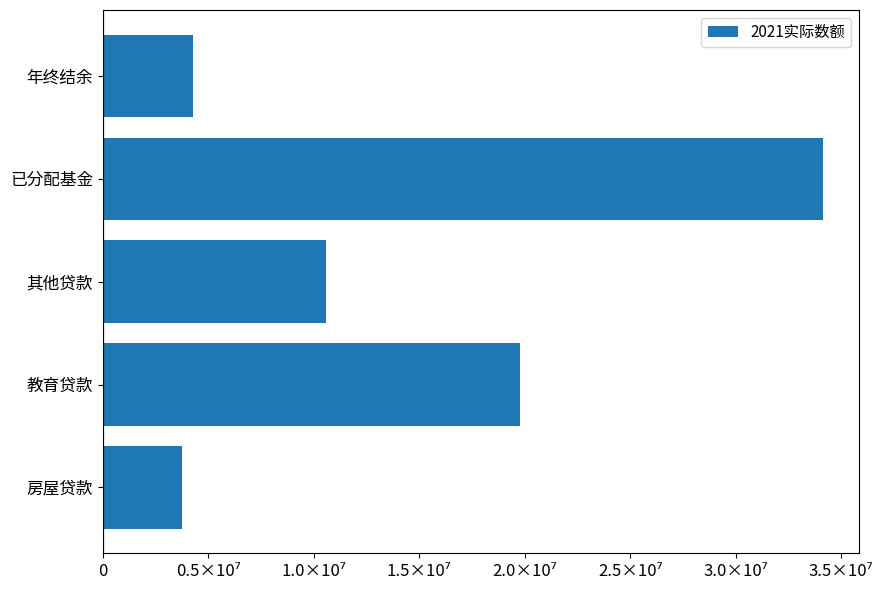

What is the sum of all values?

72528414